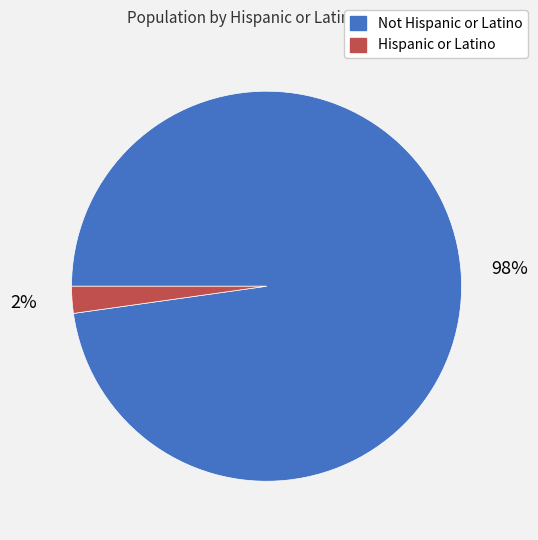

Which slice is the smallest?

Hispanic or Latino